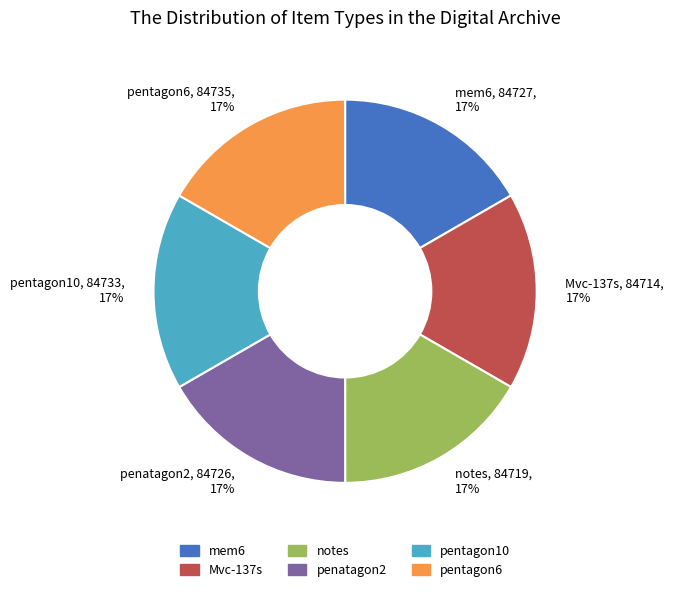

To the nearest percent, what is the average slice percentage?

17%